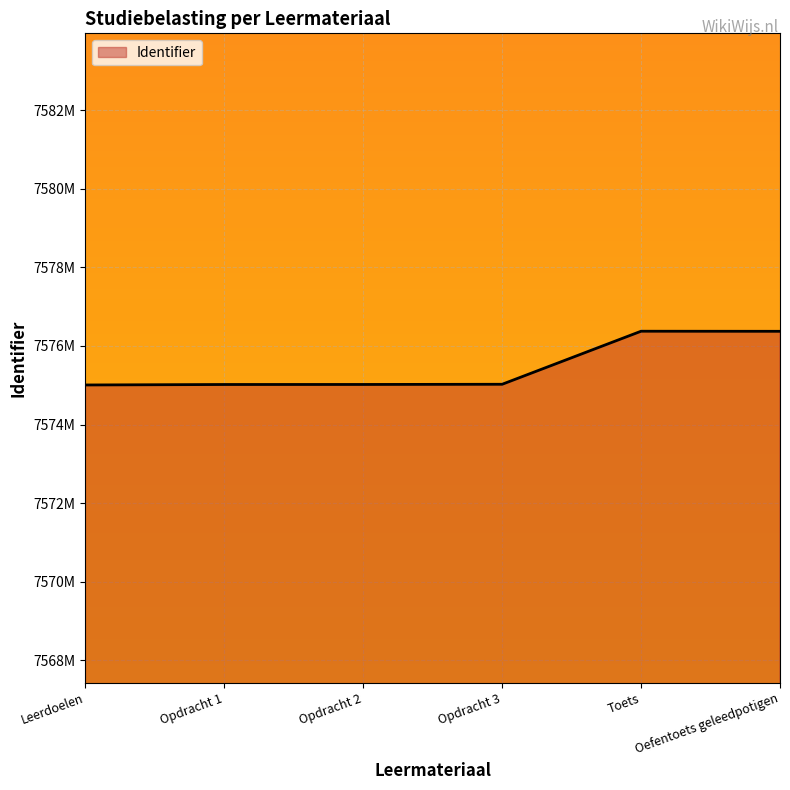

What is the average value?

7575470